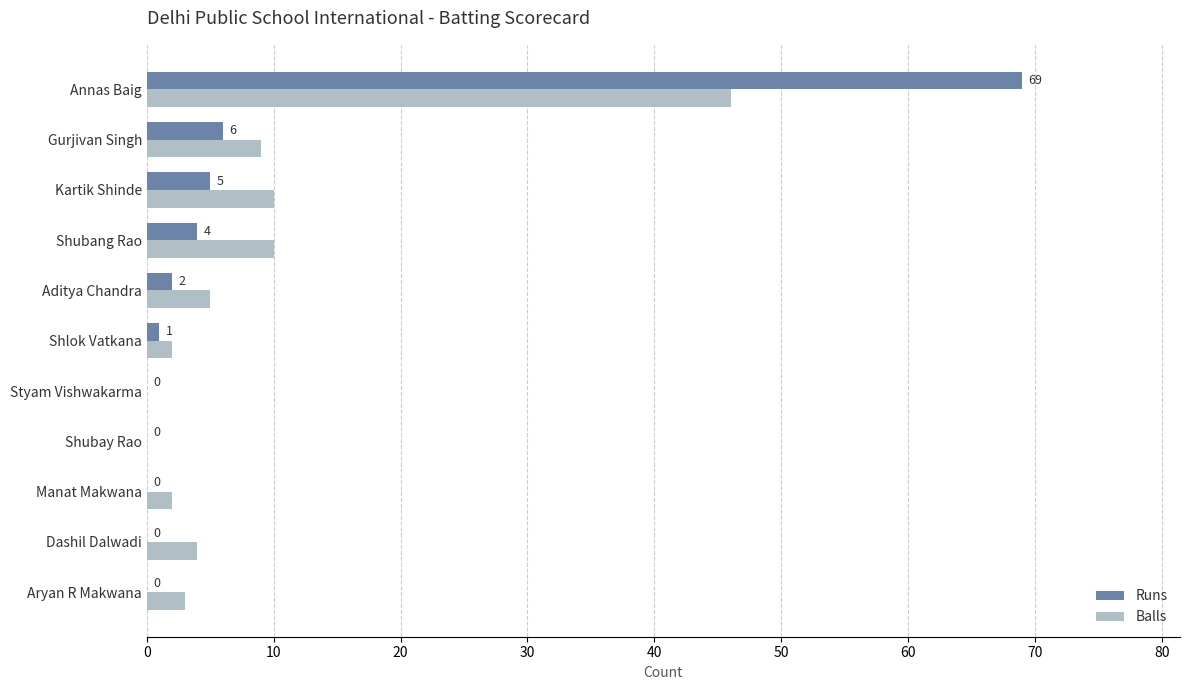

Which series changed the most between Shubay Rao and Shlok Vatkana?

Balls